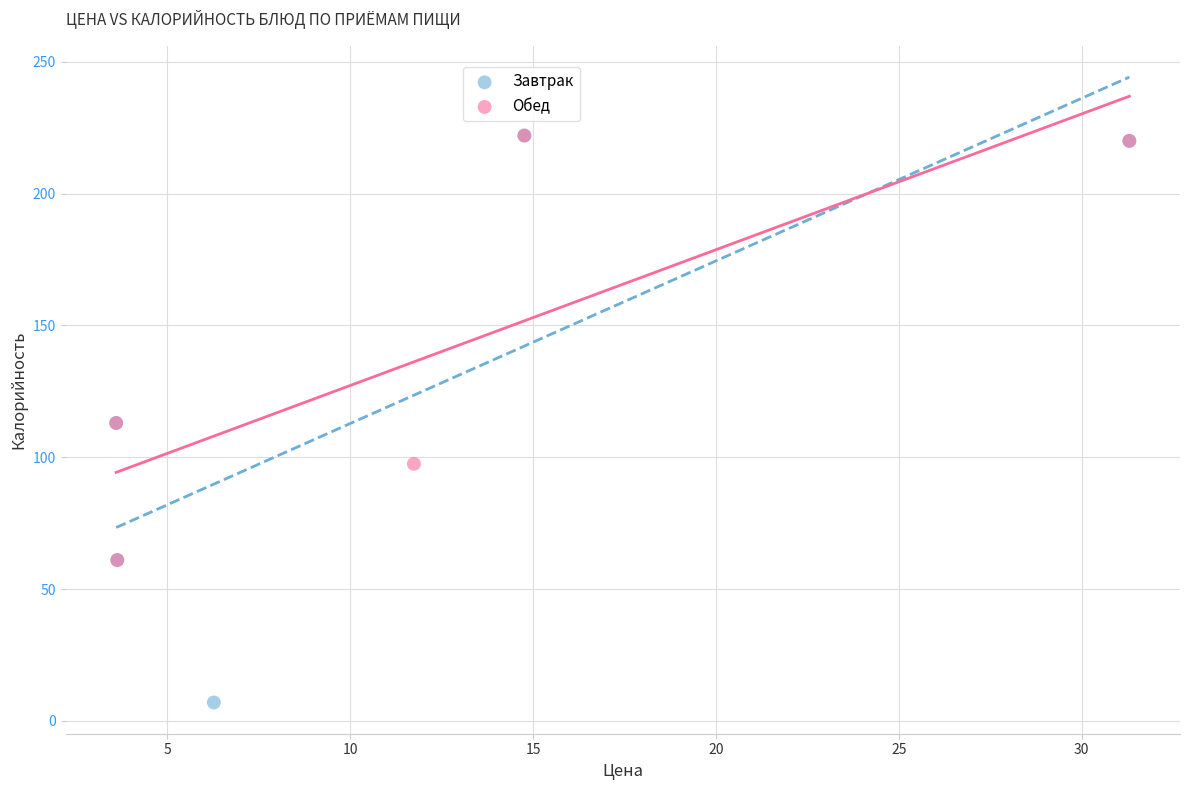

Which series contains the lowest Y value?

Завтрак